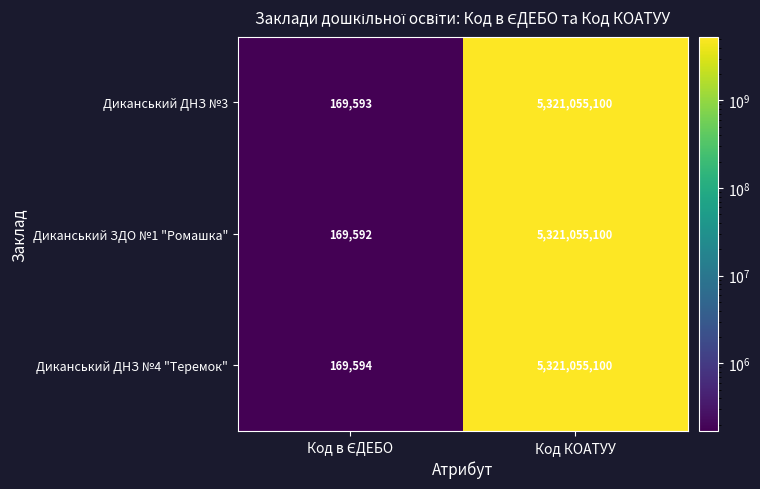

List the series in order of their overall mean, lowest first.

Диканський ЗДО №1 "Ромашка", Диканський ДНЗ №3, Диканський ДНЗ №4 "Теремок"